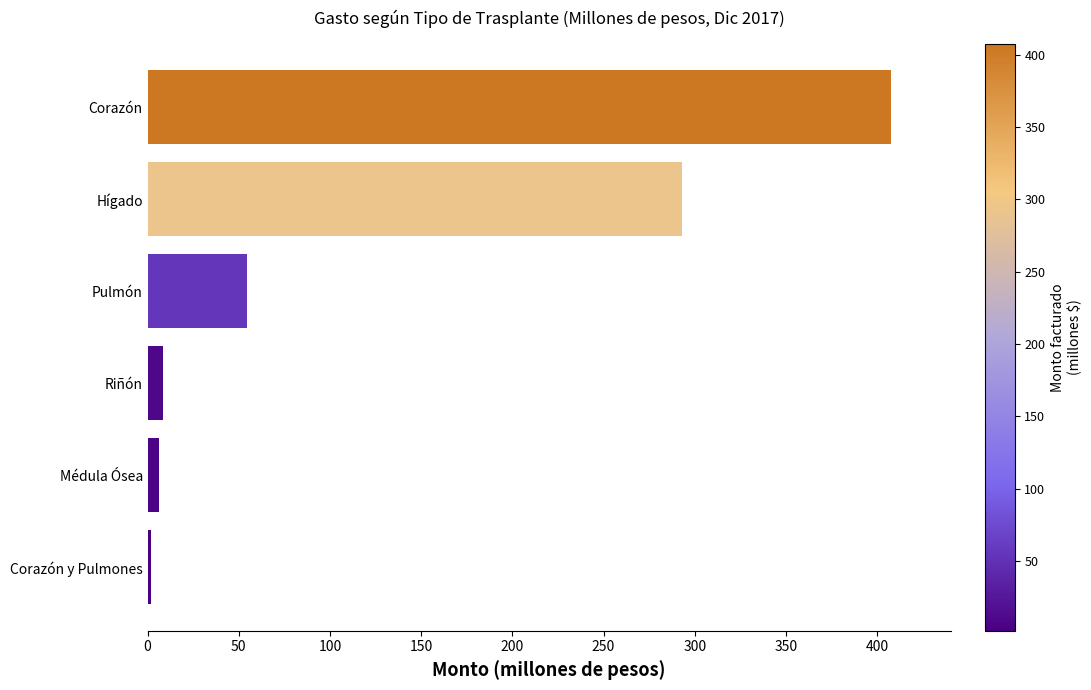

Which label corresponds to the largest value in the chart?

Corazón